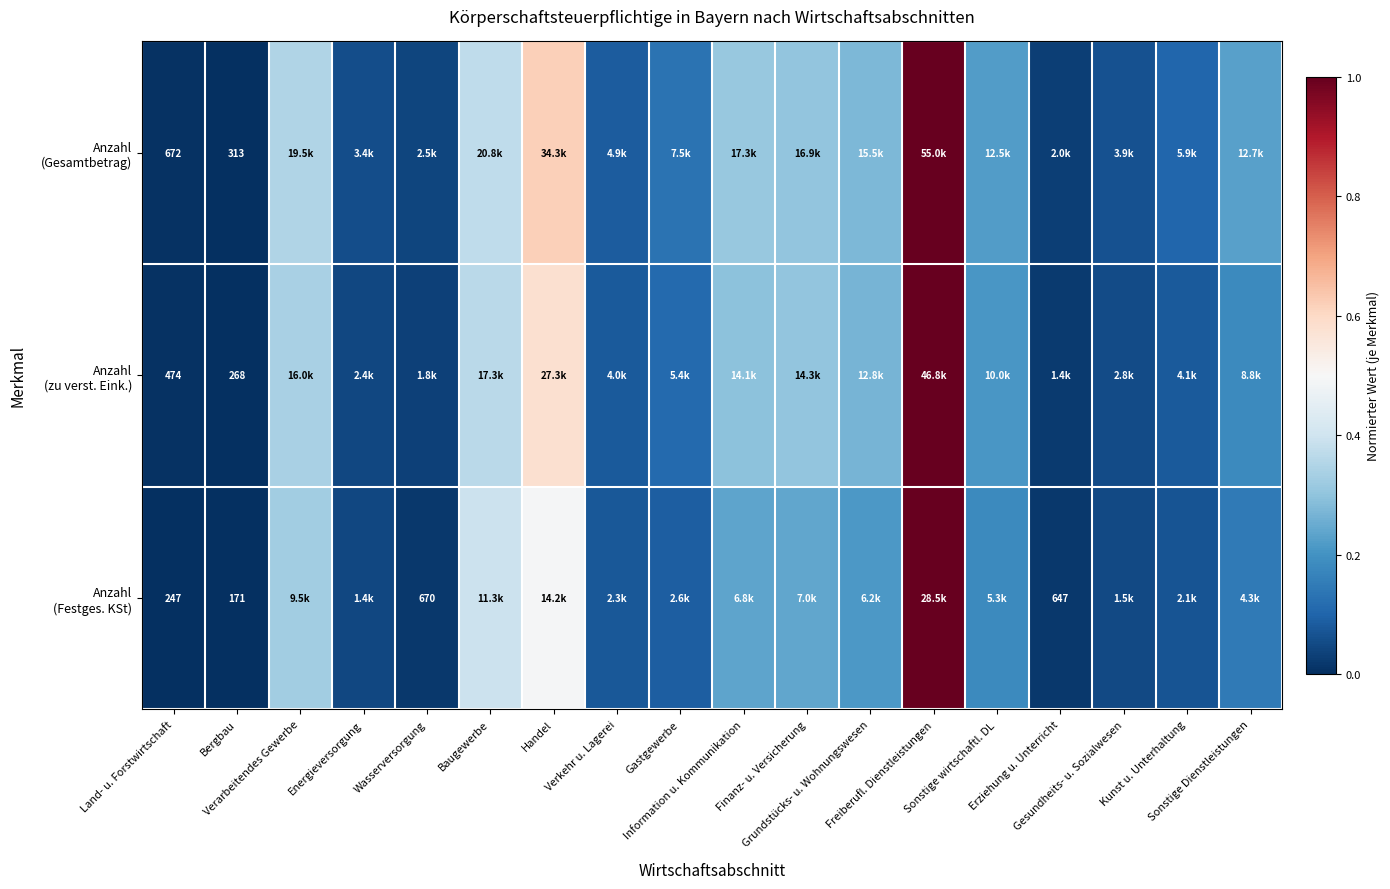

Which category has the lowest value across all series?

Bergbau